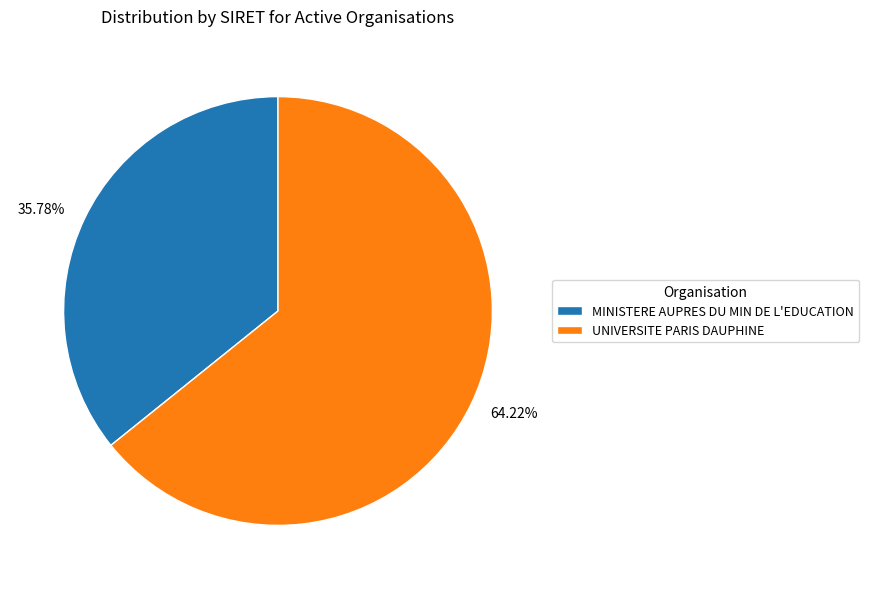

Approximately how many times larger is the value at 64.22% compared to 35.78%?

1.8